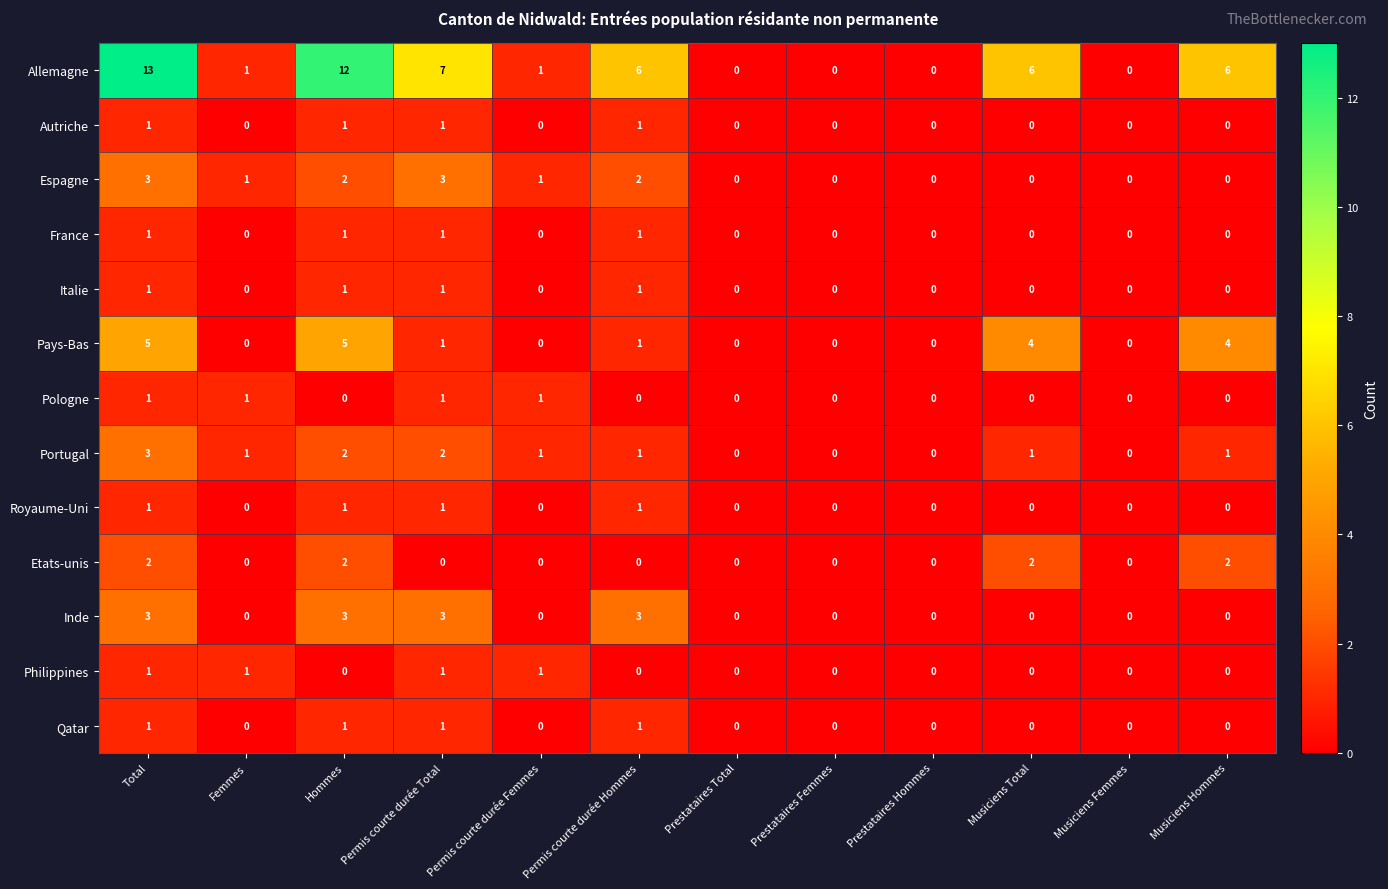

What is the spread (max minus min) of values at Musiciens Hommes?

6